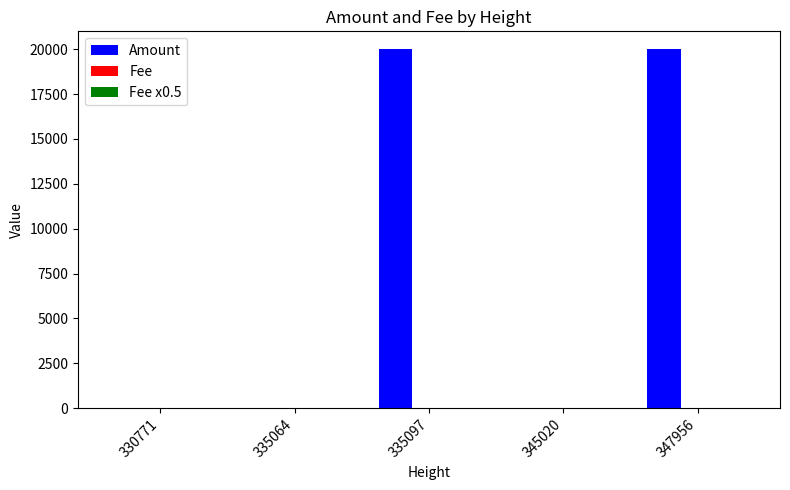

Which series has the largest total across all categories?

Amount